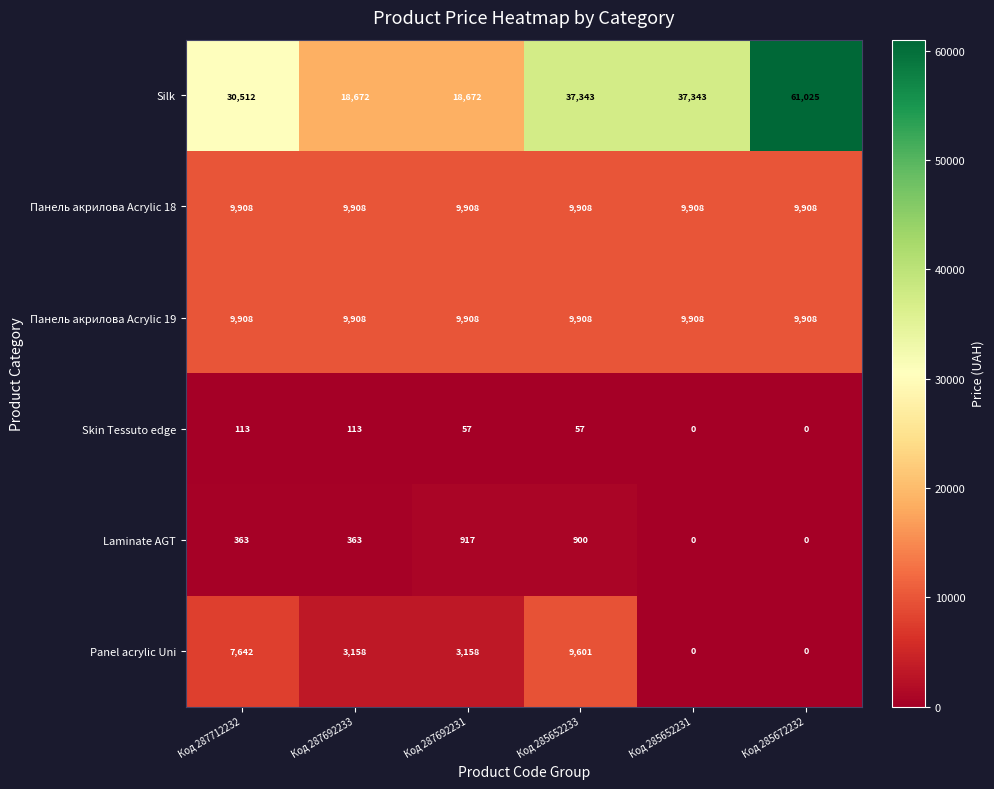

Where does the Panel acrylic Uni series first go above 3158?

Код 287712232